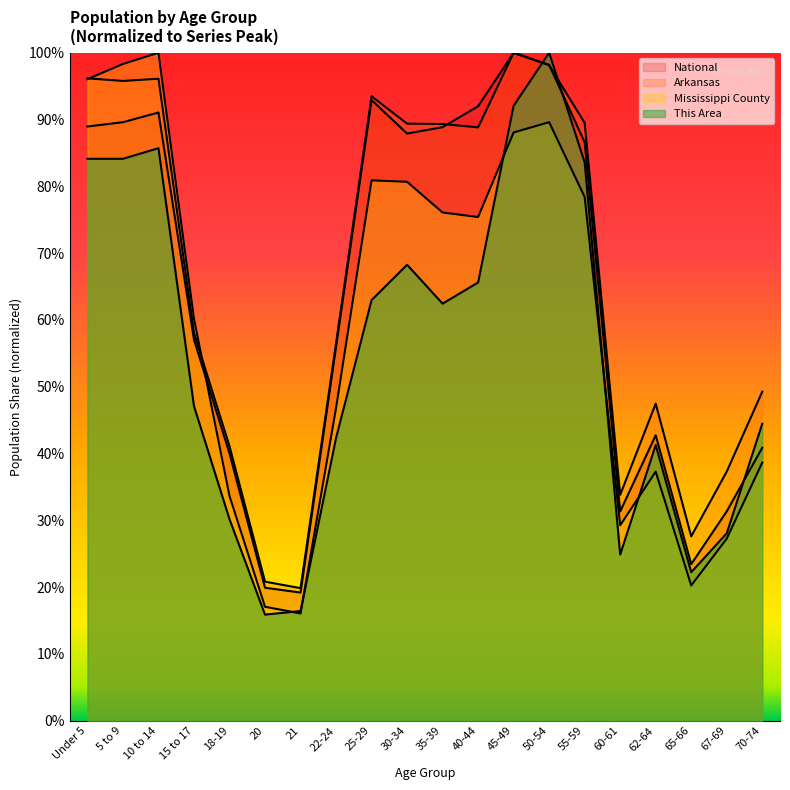

What is the difference between the maximum and second lowest values in the Arkansas series?

79.2